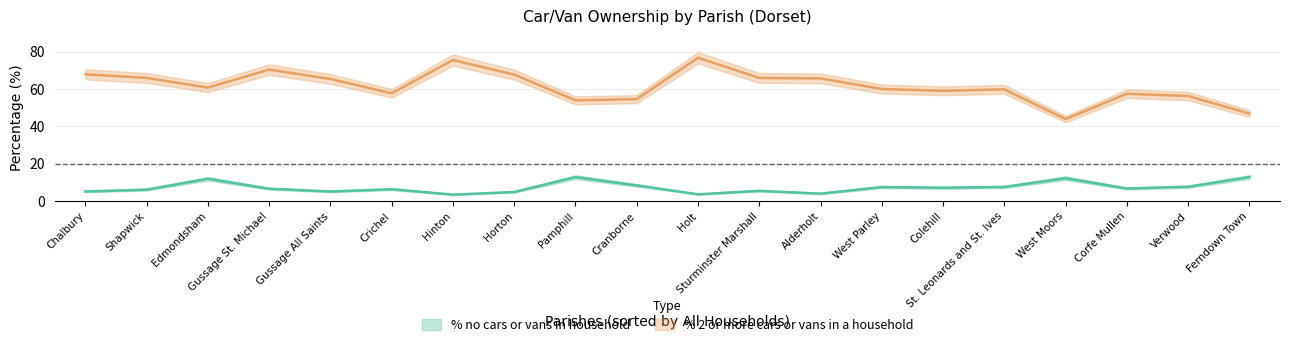

Reading left to right, transcribe all the data shown in this chart.

% no cars or vans in household: Pamphill=12.8	Alderholt=4.0	Chalbury=5.1	Colehill=7.1	Corfe Mullen=6.7	Cranborne=8.4	Edmondsham=11.9	Ferndown Town=12.8	Gussage All Saints=5.1	Gussage St. Michael=6.6	Hinton=3.4	Holt=3.6	Horton=4.8	Crichel=6.3	St. Leonards and St. Ives=7.5	Shapwick=6.1	Sturminster Marshall=5.5	Verwood=7.6	West Moors=12.2	West Parley=7.5
% 2 or more cars or vans in a household: Pamphill=53.9	Alderholt=65.6	Chalbury=67.8	Colehill=59.0	Corfe Mullen=57.4	Cranborne=54.5	Edmondsham=60.7	Ferndown Town=46.8	Gussage All Saints=65.3	Gussage St. Michael=70.3	Hinton=75.4	Holt=76.7	Horton=67.6	Crichel=57.7	St. Leonards and St. Ives=59.8	Shapwick=65.9	Sturminster Marshall=65.8	Verwood=56.2	West Moors=43.8	West Parley=59.9